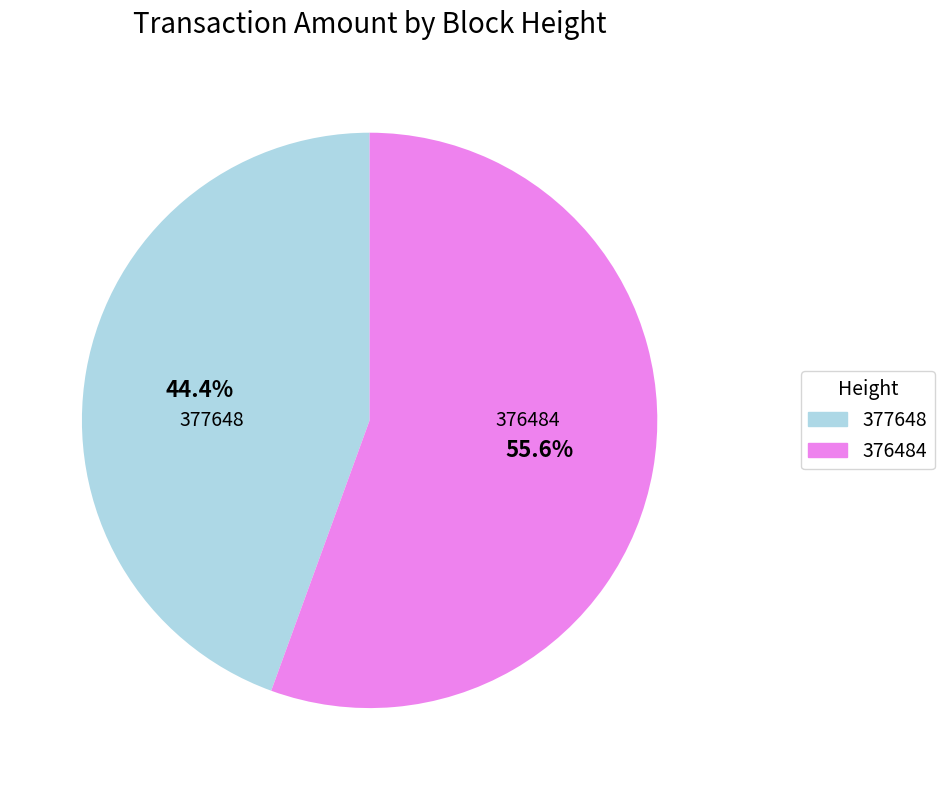

The 376484 slice represents 56% of the pie. True or false?

True